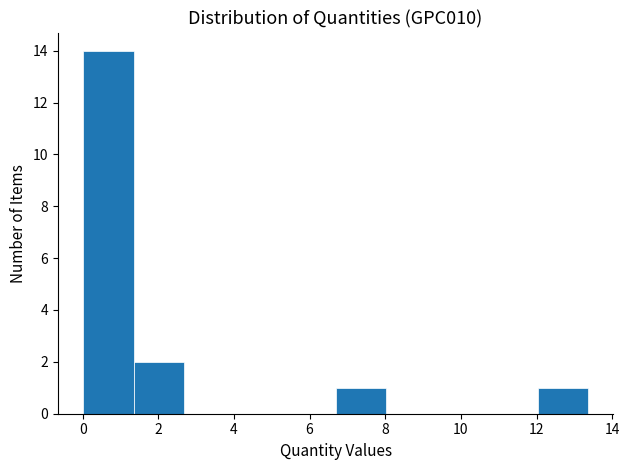

What is the height of the bar covering 1.4 to 2.6 on the x-axis? Neither the bar edges nor the heights are printed on the chart, so give them approximately, as read against the axes.

2